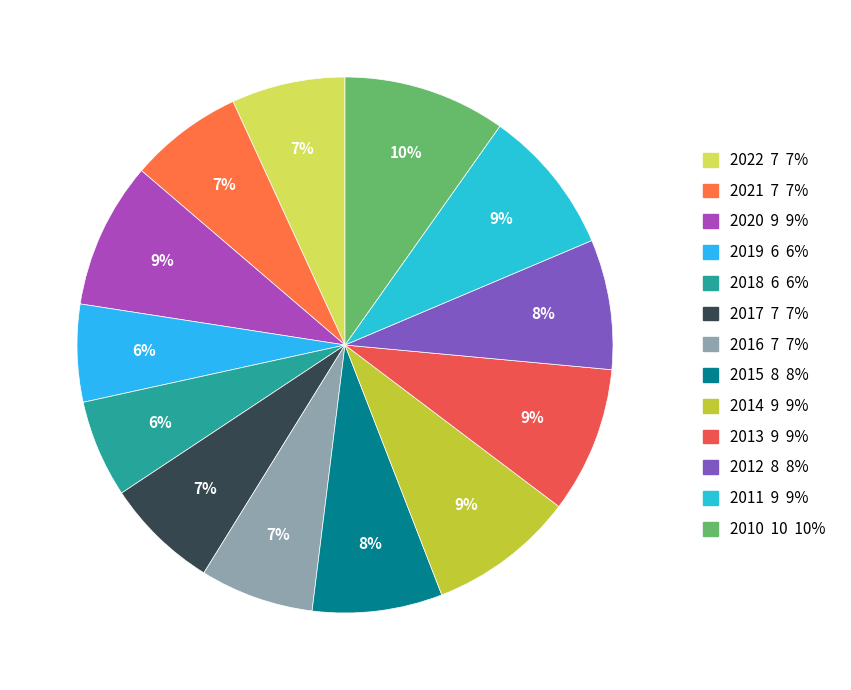

Approximately how many times larger is the value at 2018 compared to 2021?

0.9